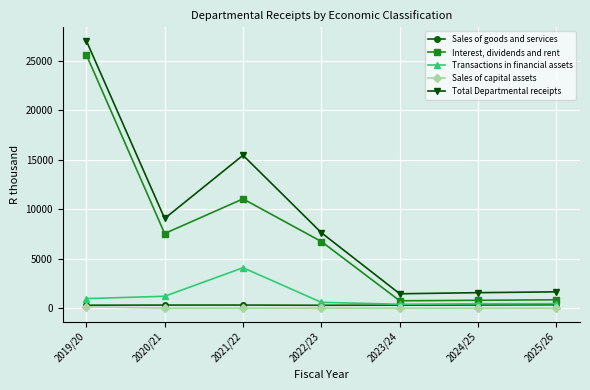

What is the sum of all Sales of capital assets values?

139